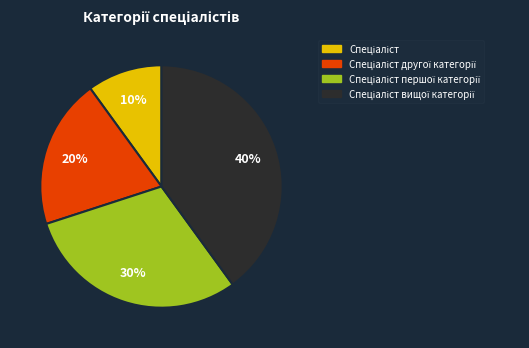

How many segments does this pie chart have?

4